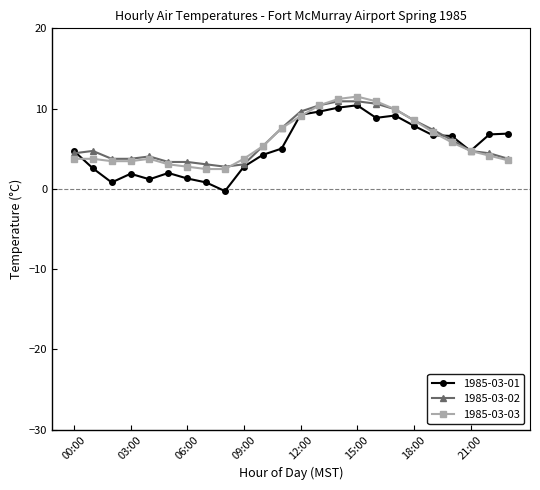

What is the value of the 1985-03-01 point at the 6th from the left?

2.0